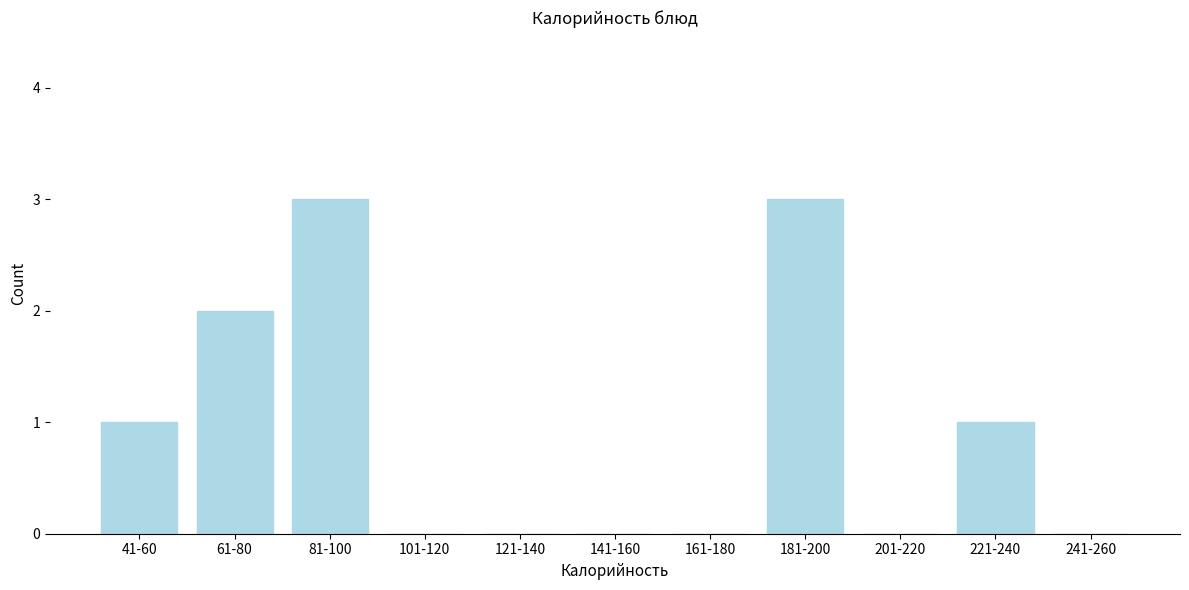

Reading left to right, transcribe all the data shown in this chart.

41-60=1	61-80=2	81-100=3	101-120=0	121-140=0	141-160=0	161-180=0	181-200=3	201-220=0	221-240=1	241-260=0